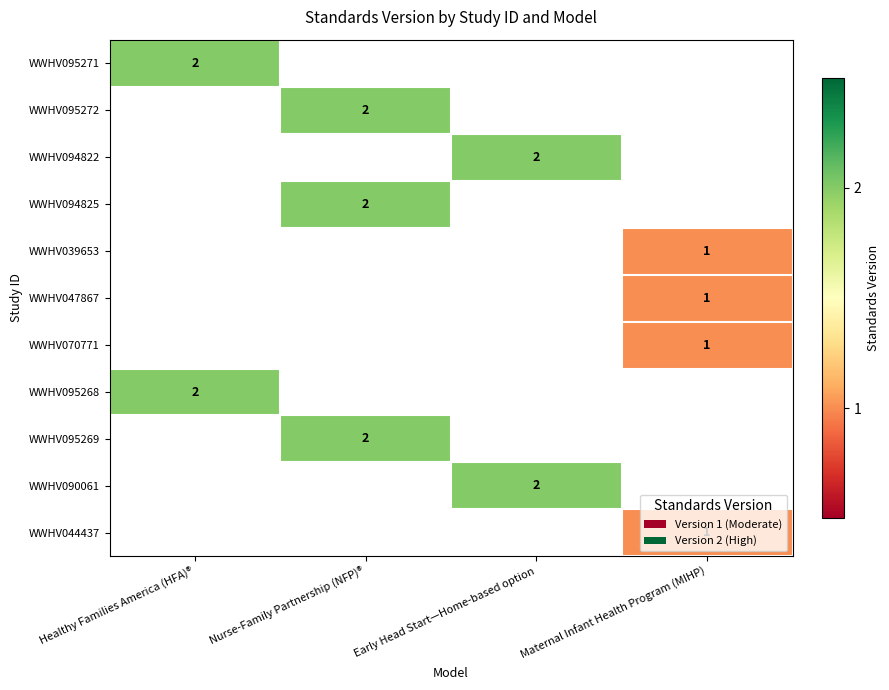

At how many categories does at least one series exceed 1?

3